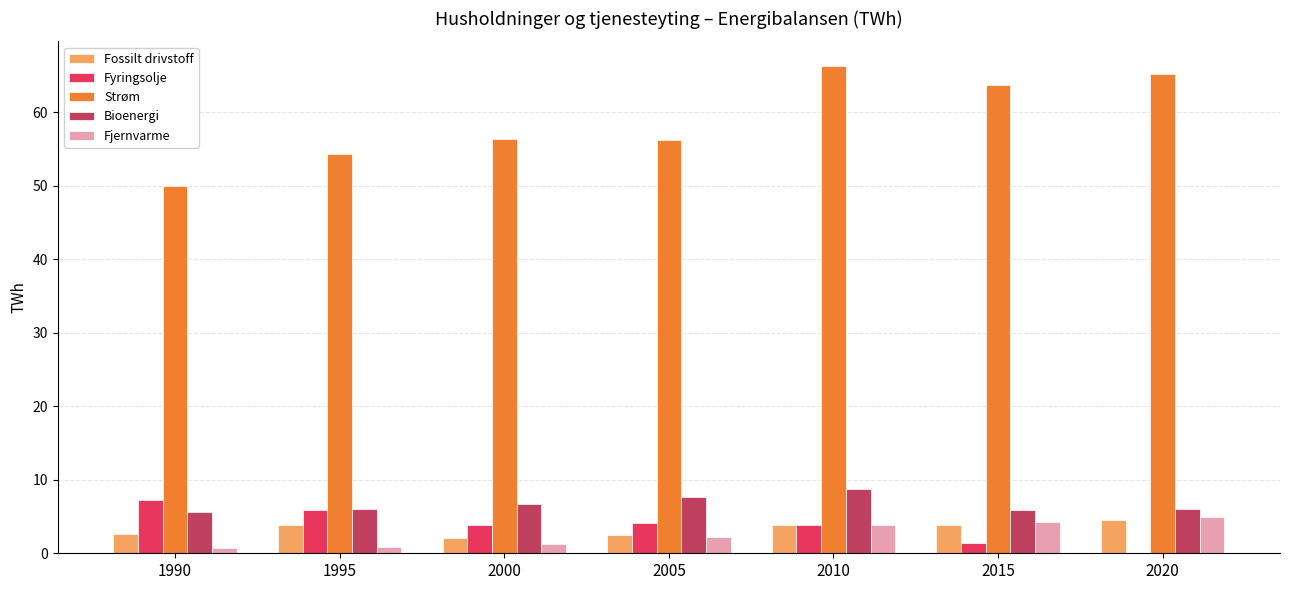

Count the number of data series in this chart.

5